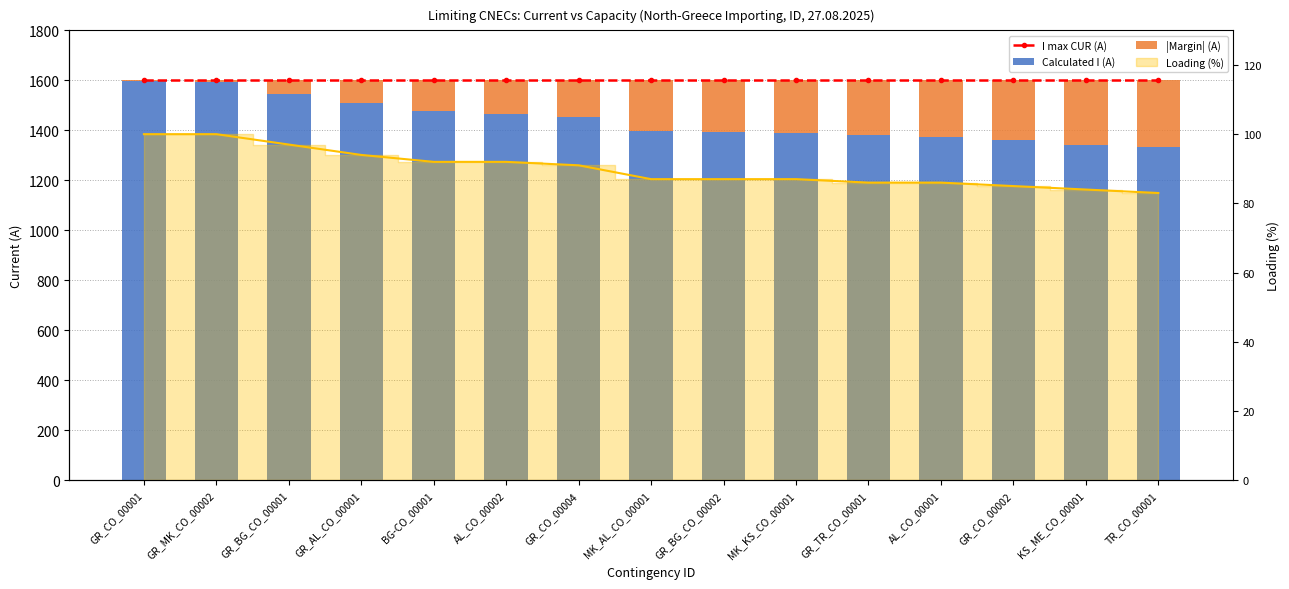

What value does the I max CUR (A) series have at AL_CO_00001?

1600